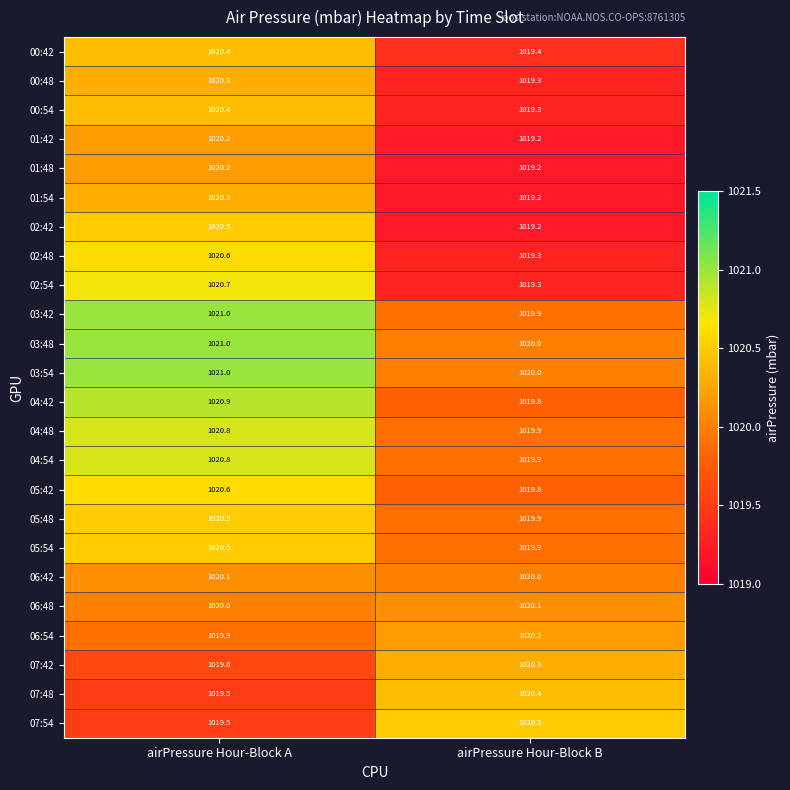

What is the minimum value for 03:54?

1020.0